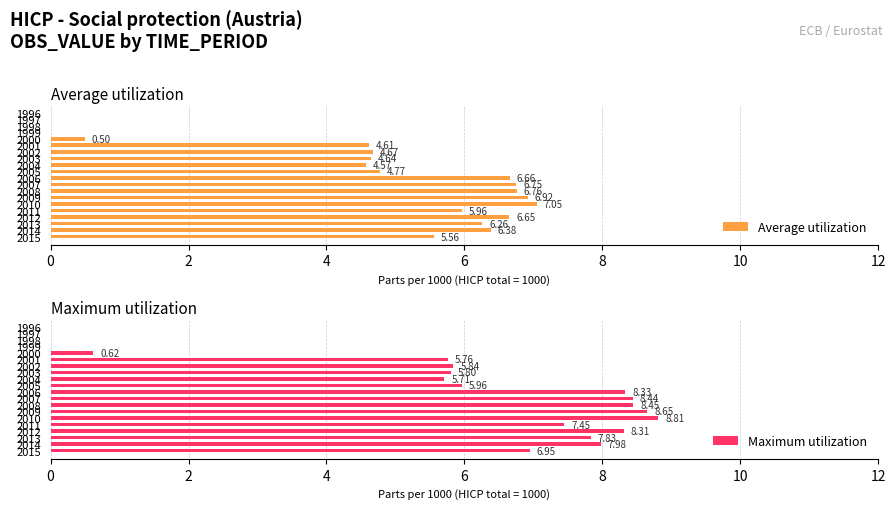

What is the maximum value for Average utilization?

7.0